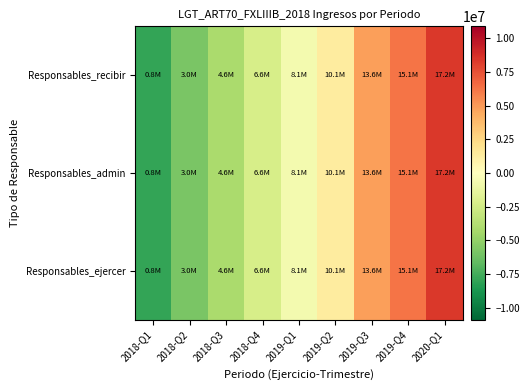

Rank the series at 2018-Q1 from lowest to highest value.

Responsables_recibir, Responsables_admin, Responsables_ejercer